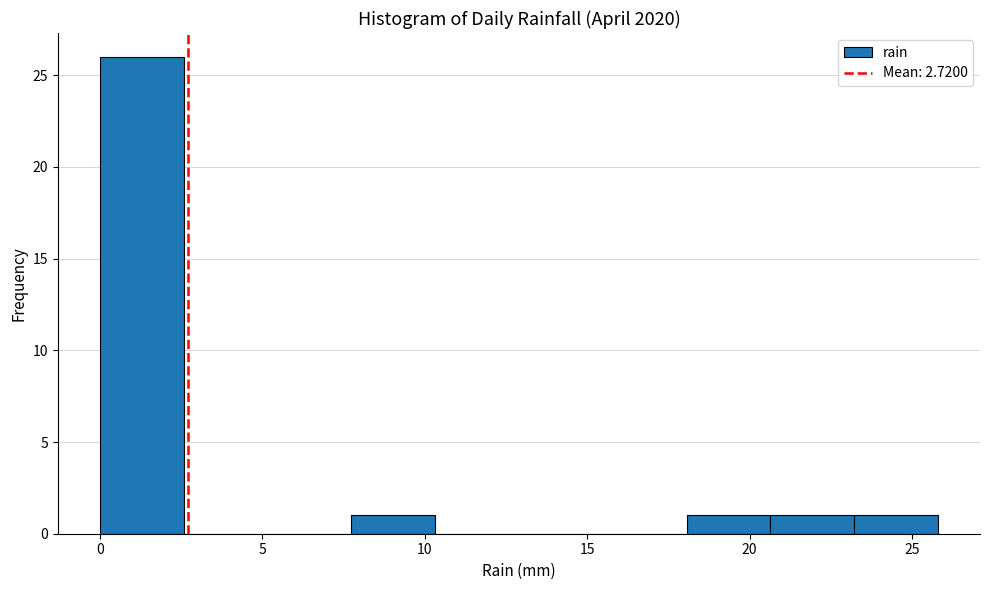

Reading left to right, transcribe this chart: for each bar, give the range it covers on the x-axis and its height. Neither the bar edges nor the heights are printed on the chart, so give them approximately, as read against the axes.

0.0 to 2.5: 26
2.5 to 5.0: 0
5.0 to 7.5: 0
7.5 to 10.5: 1
10.5 to 13.0: 0
13.0 to 15.5: 0
15.5 to 18.0: 0
18.0 to 20.5: 1
20.5 to 23.0: 1
23.0 to 26.0: 1